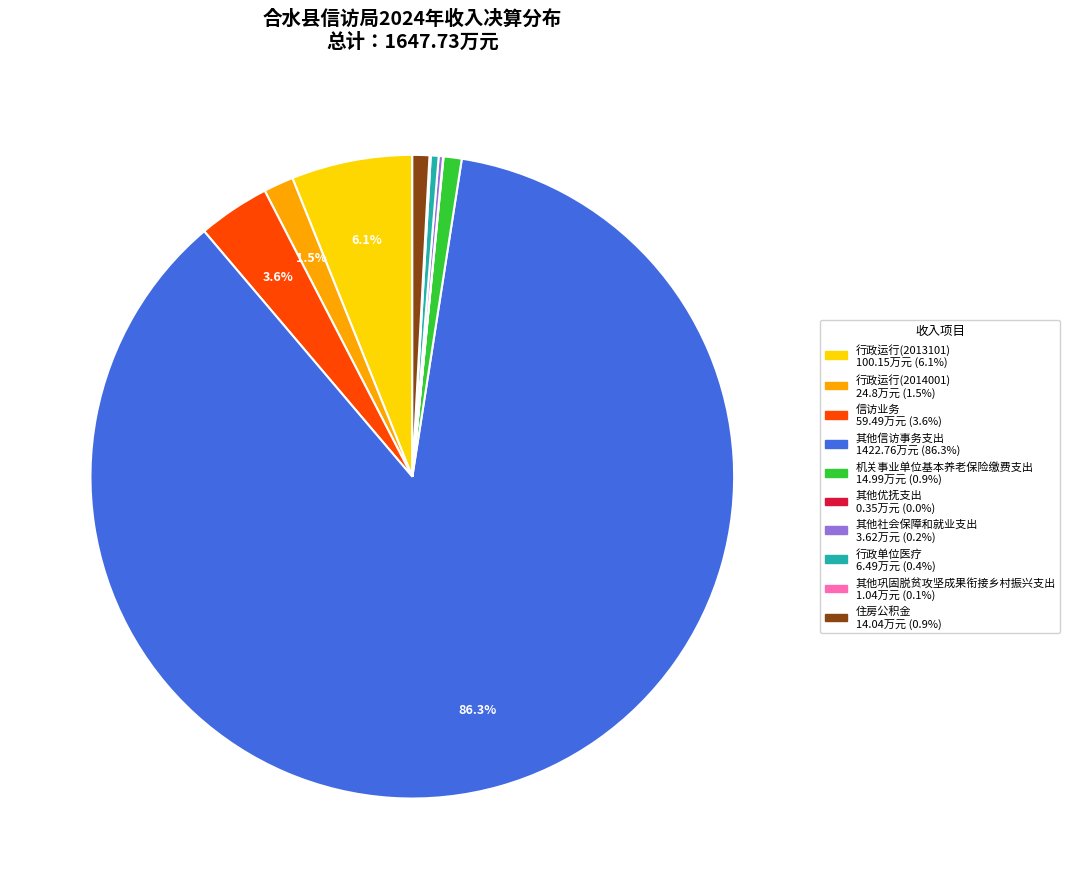

What percentage is the 其他信访事务支出 slice, to the nearest percent?

86%